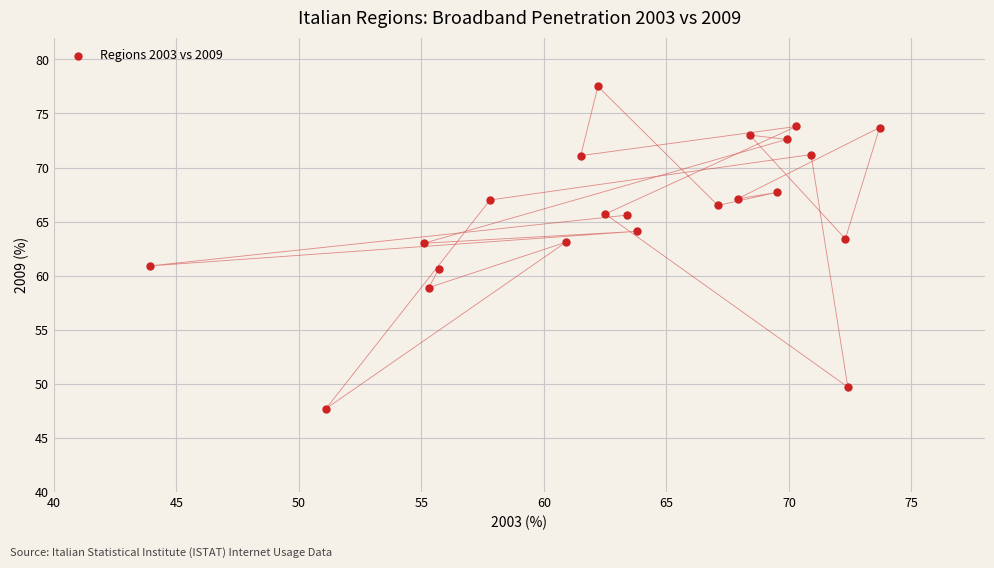

What is the range of X values (max minus min)?

29.8